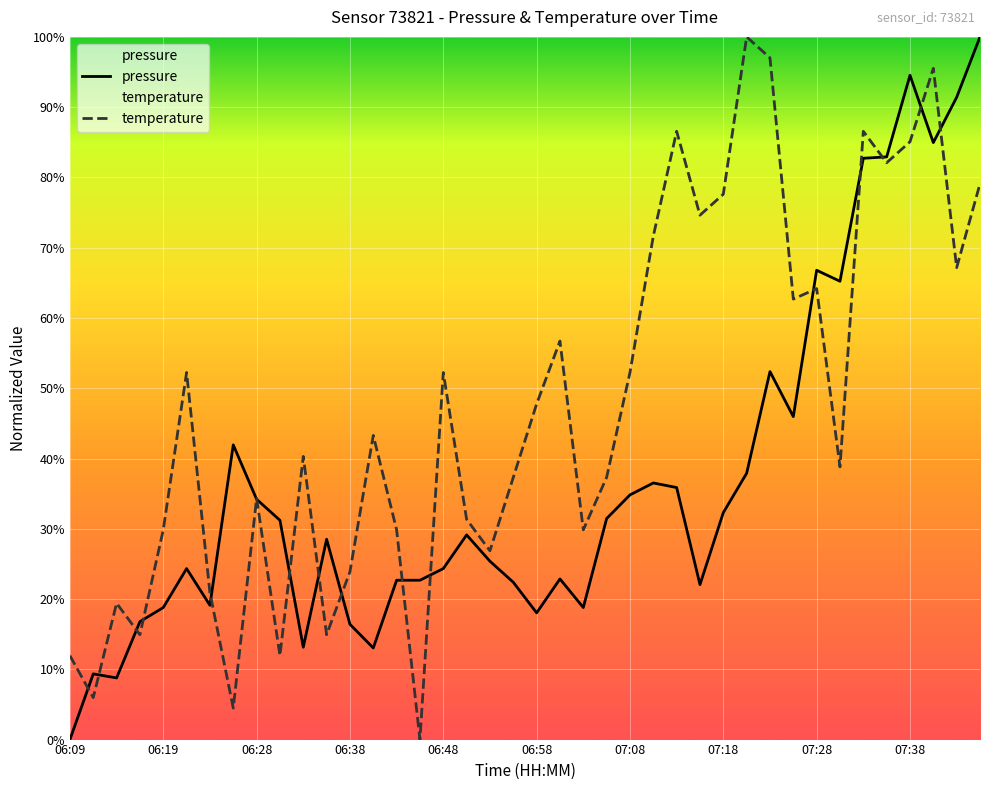

The temperature series shows 66.5 at 07:30. True or false?

False